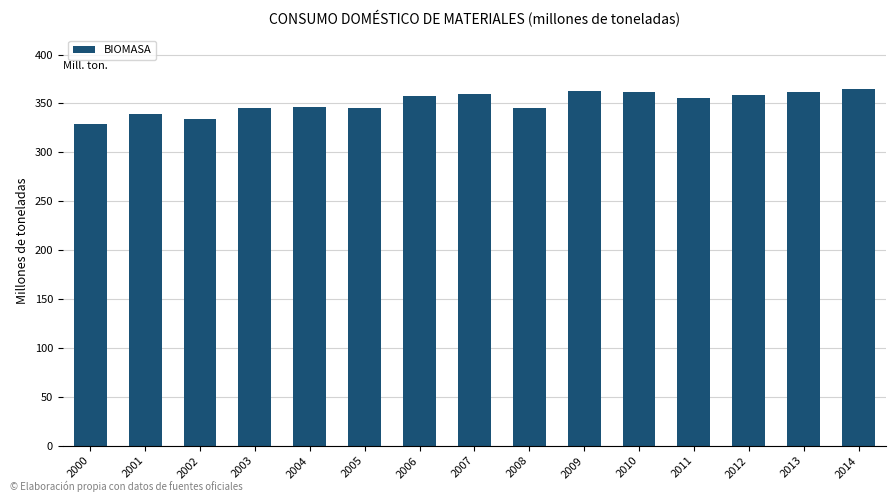

What is the value of the 5th bar from the left?

346.0